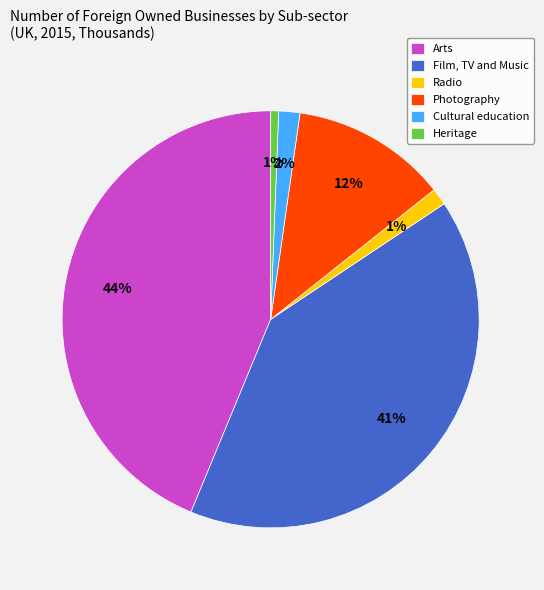

Is the sum of Arts and Radio greater than half?

No